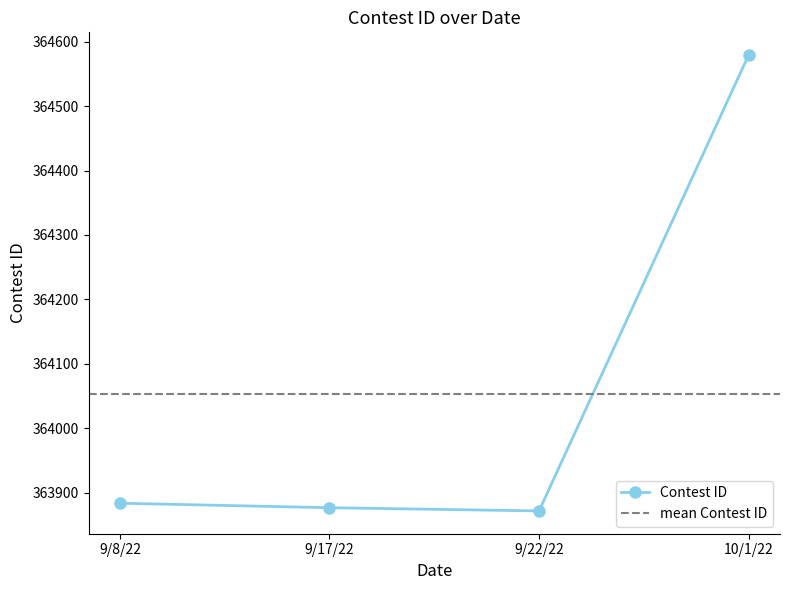

At which category does the data reach its first local valley?

9/22/22